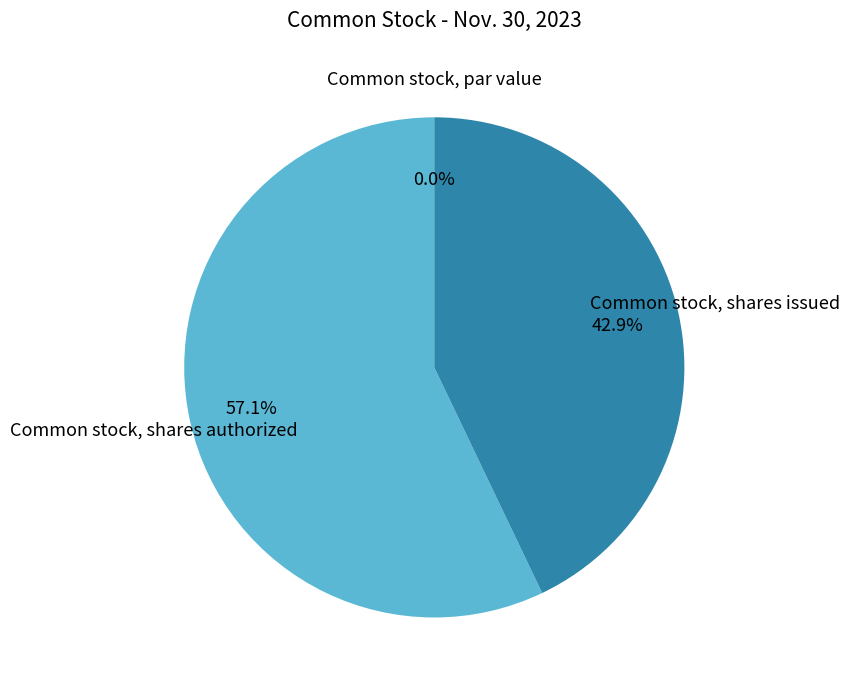

Which category has the biggest portion of the pie?

Common stock, shares authorized